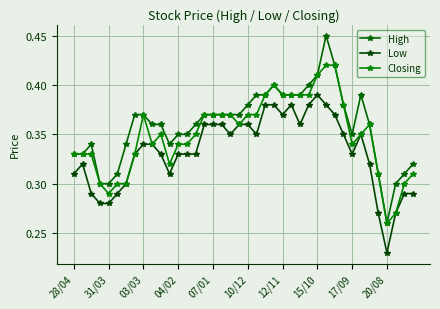

What is the greatest value displayed?

0.5